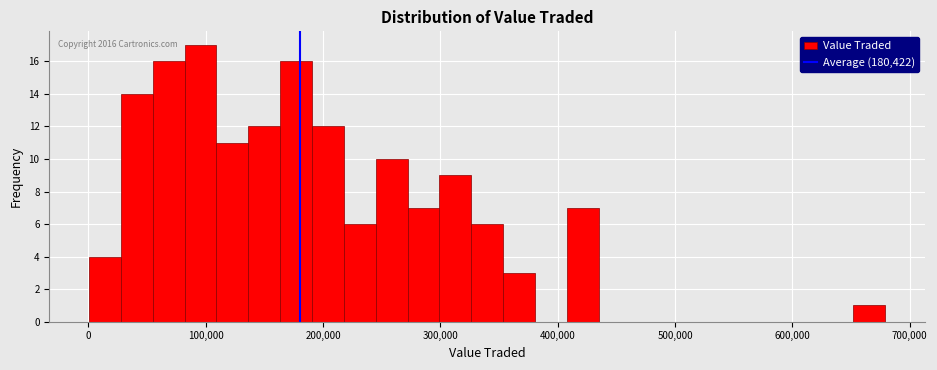

Read against the x-axis, roughly where is the centre of the tallest bar?

100000